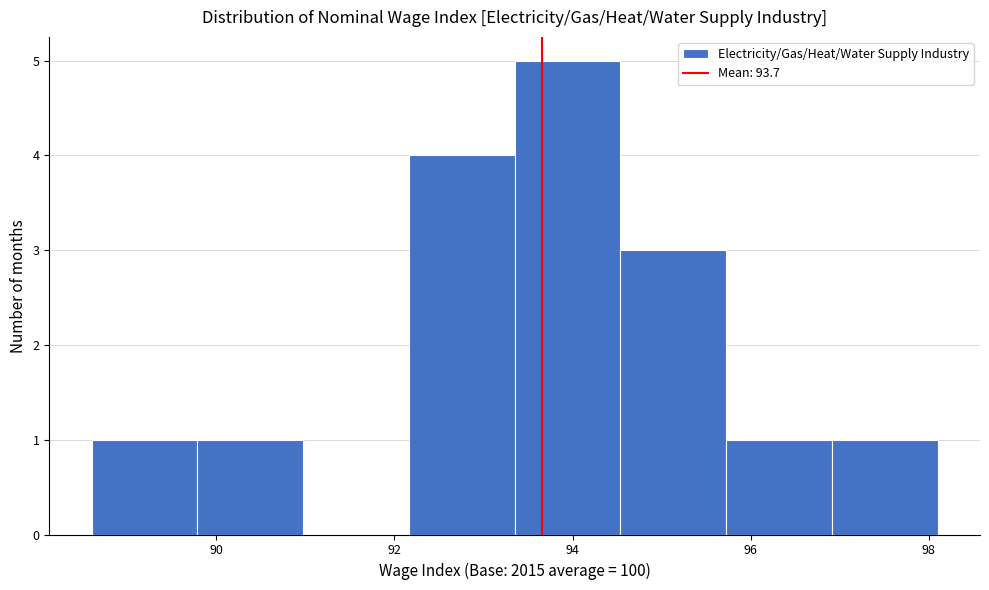

How tall is the bar that spans 95.8 to 97.0 on the x-axis? Neither the bar edges nor the heights are printed on the chart, so give them approximately, as read against the axes.

1